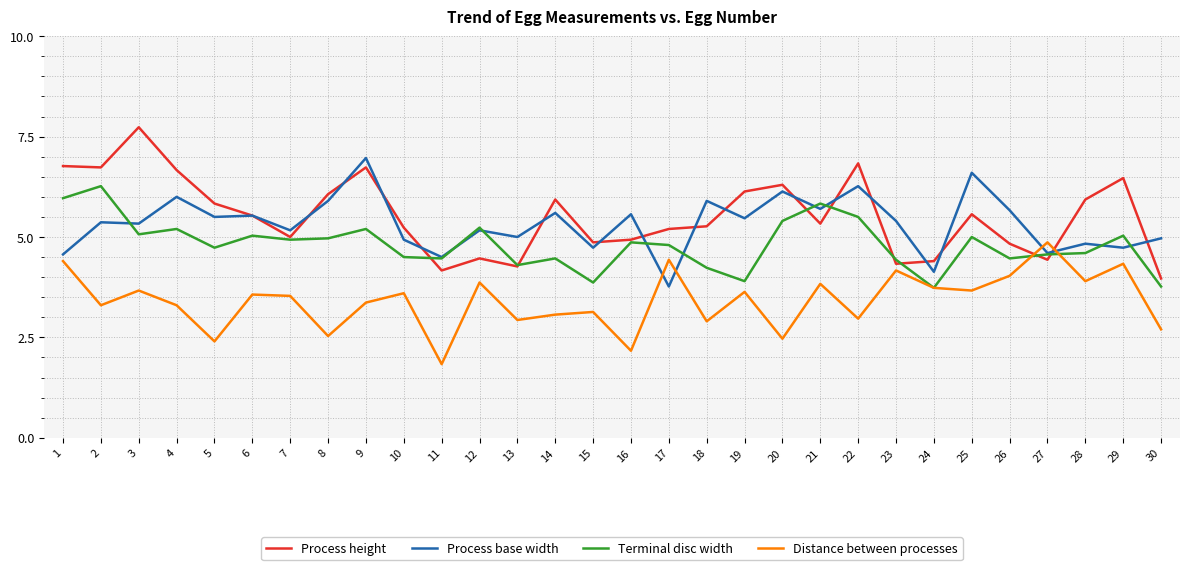

What value does the Process height series have at 21?

5.3